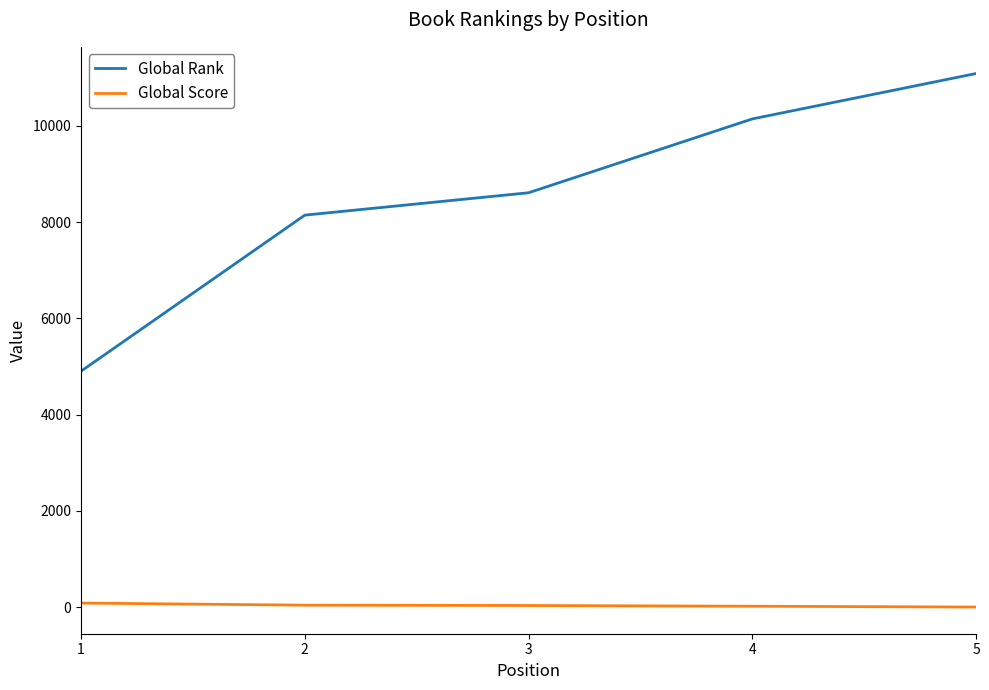

True or false: Global Score and Global Rank intersect in this chart.

False